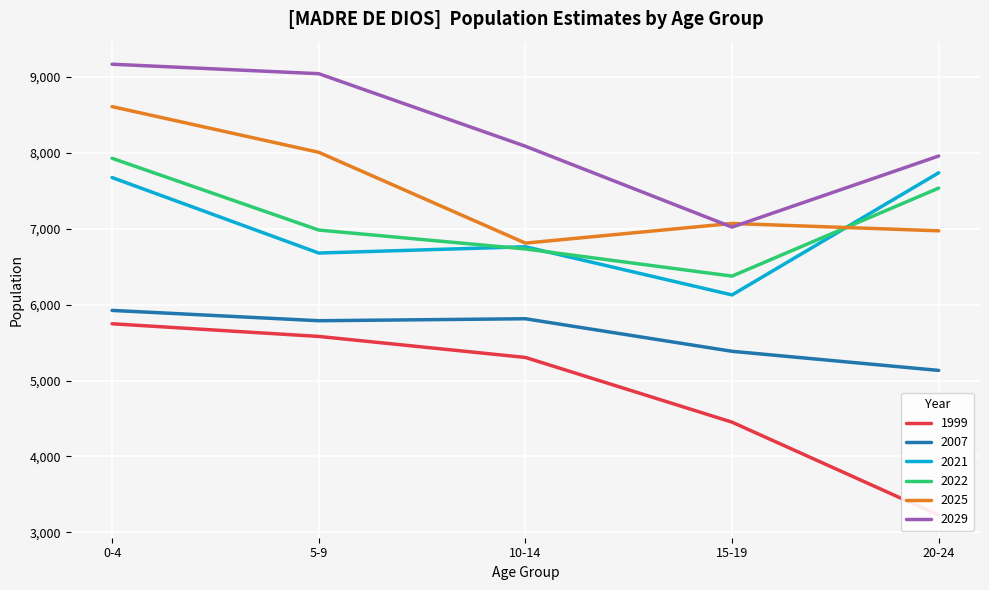

The value of 2021 at 0-4 is 4169. True or false?

False